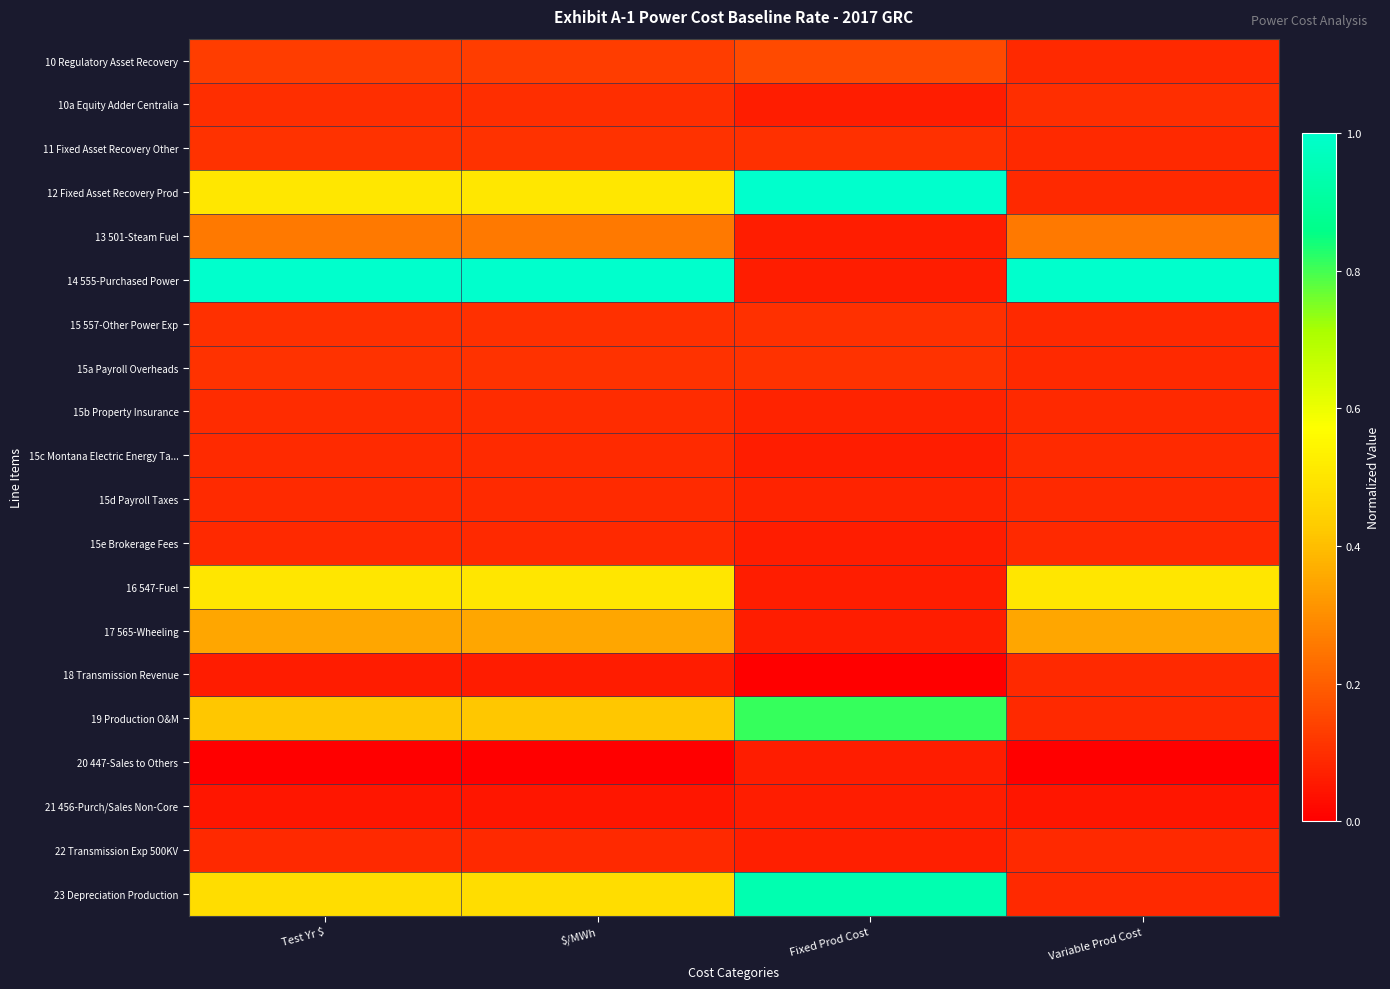

Rank the series at Variable Prod Cost from highest to lowest value.

14 555-Purchased Power, 16 547-Fuel, 17 565-Wheeling, 13 501-Steam Fuel, 10a Equity Adder Centralia, 15c Montana Electric Energy Ta..., 15e Brokerage Fees, 10 Regulatory Asset Recovery, 11 Fixed Asset Recovery Other, 12 Fixed Asset Recovery Prod, 15 557-Other Power Exp, 15a Payroll Overheads, 15b Property Insurance, 15d Payroll Taxes, 18 Transmission Revenue, 19 Production O&M, 22 Transmission Exp 500KV, 23 Depreciation Production, 21 456-Purch/Sales Non-Core, 20 447-Sales to Others